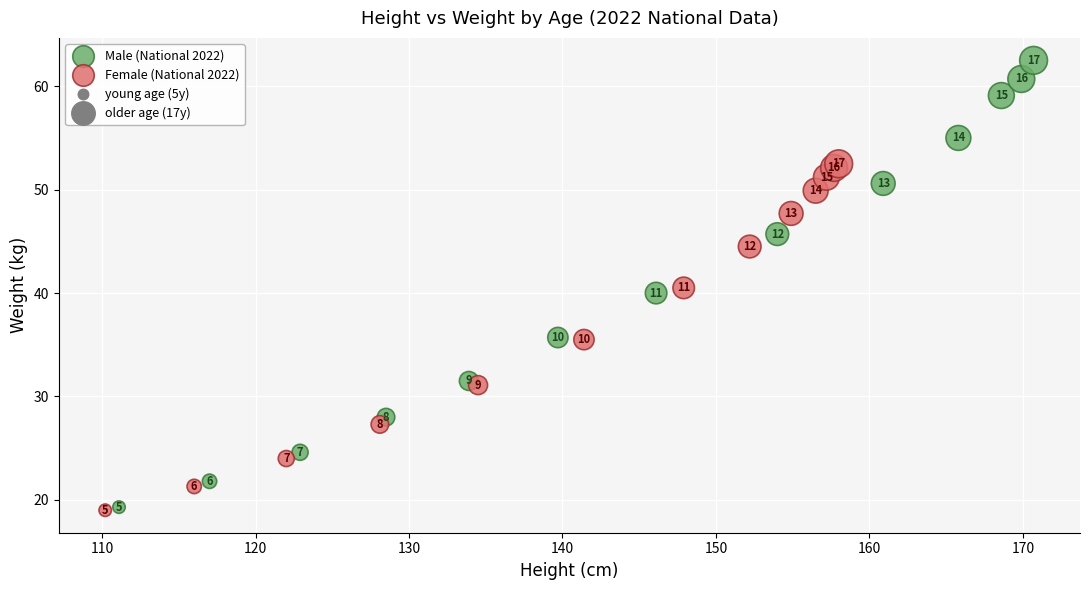

Which series contains the highest Y value?

Male (National 2022)